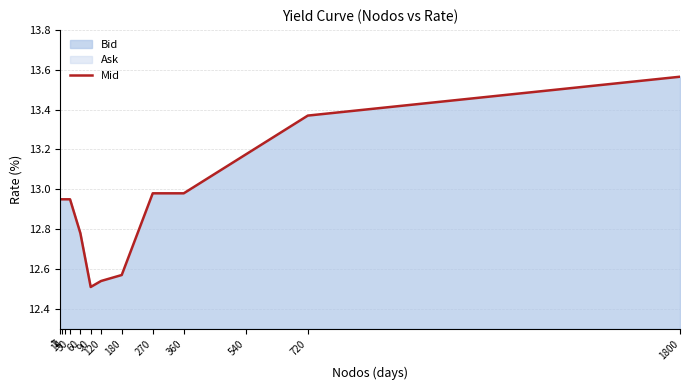

The chart shows a value of 13.4 at 720. True or false?

True